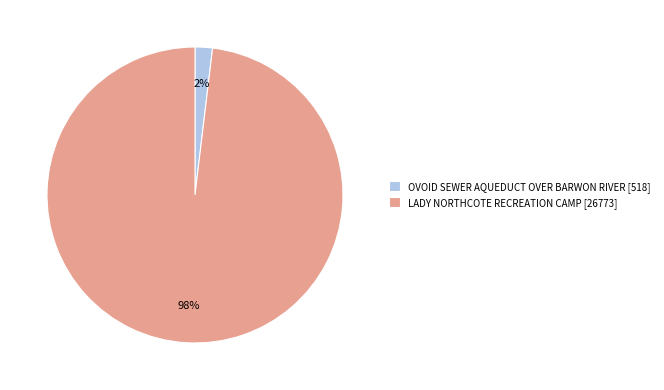

Combined, do OVOID SEWER AQUEDUCT OVER BARWON RIVER [518] and LADY NORTHCOTE RECREATION CAMP [26773] account for over 50%?

Yes